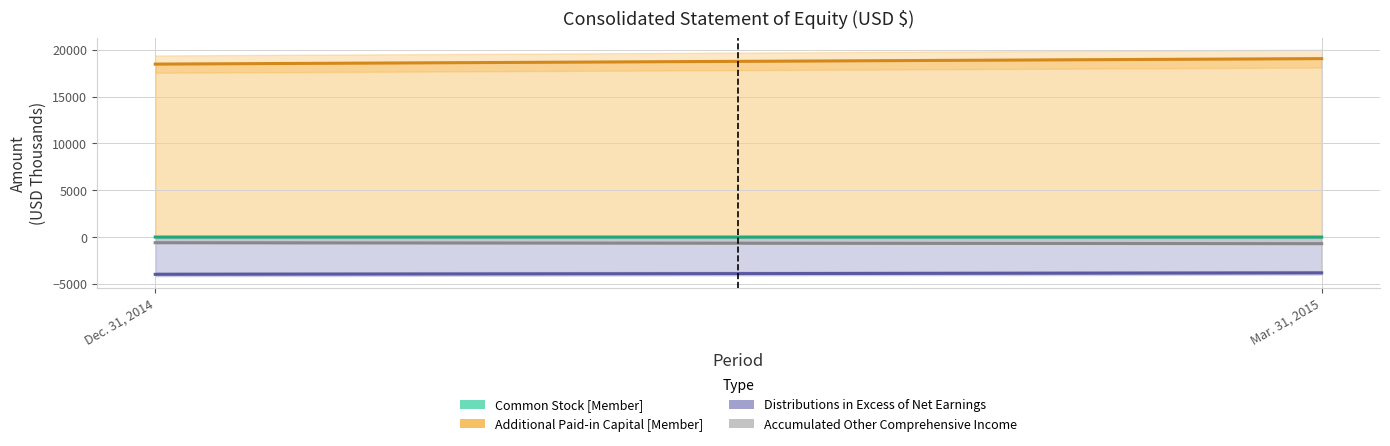

What is the sum of all Distributions in Excess of Net Earnings values?

-7793.8